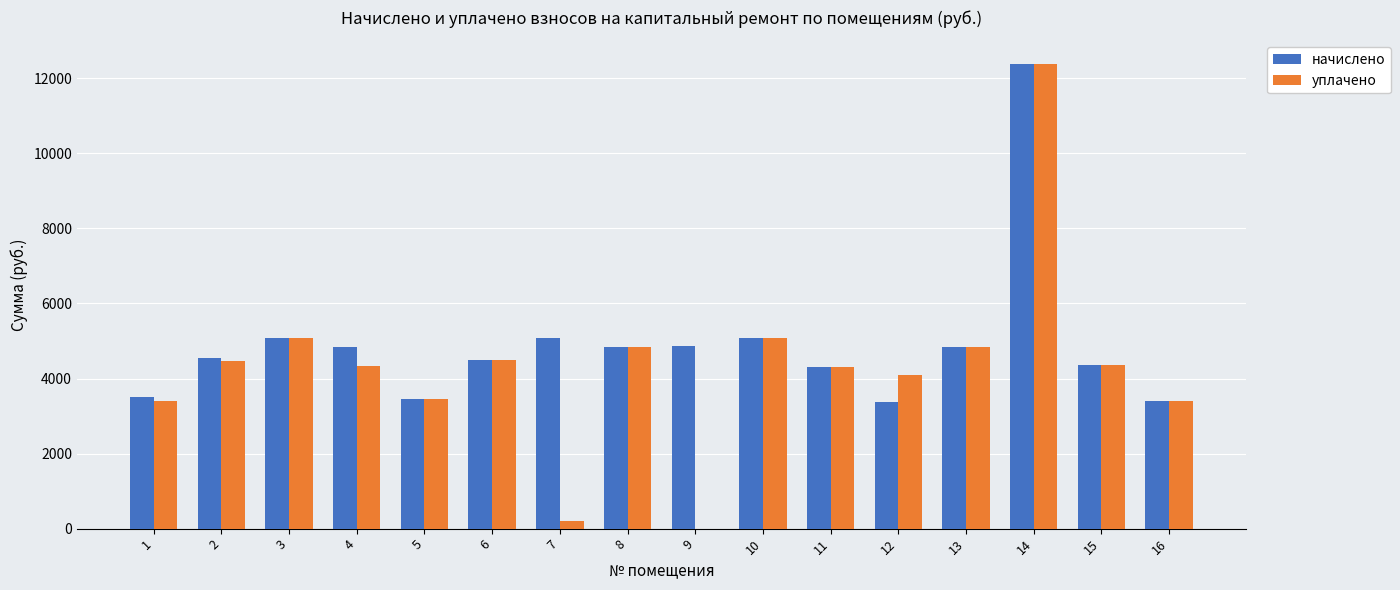

What is the sum of the уплачено values at 15 and 8?

9193.0